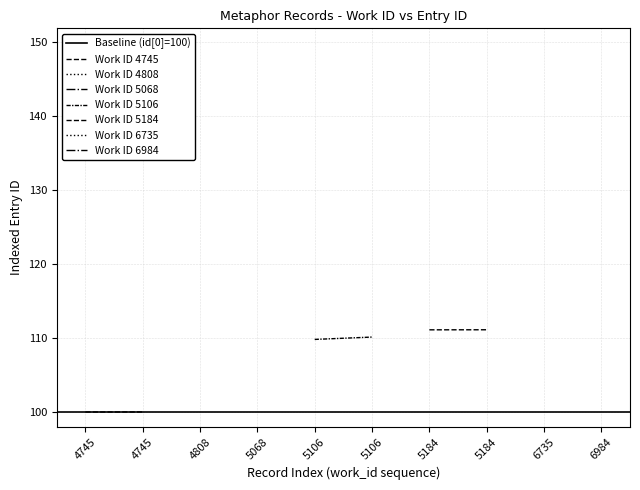

Is the value of Work ID 5184 at 4745 greater than the value of Work ID 4745 at 4745?

Yes